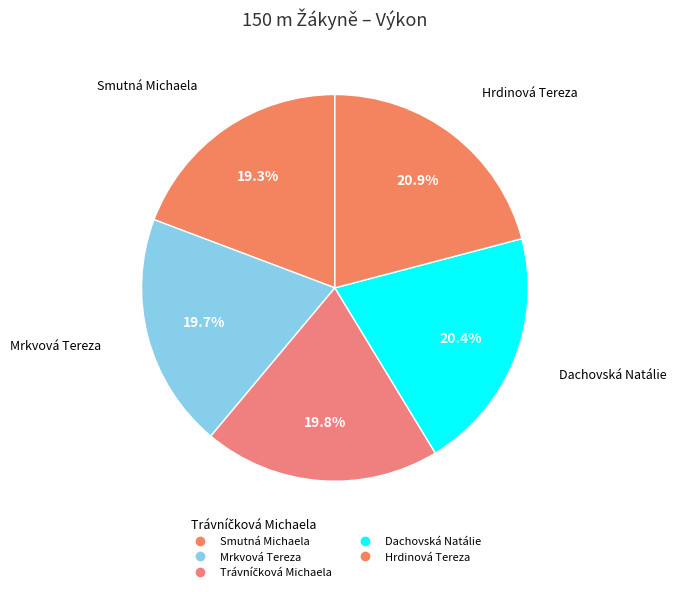

Is Smutná Michaela the majority of the pie?

No